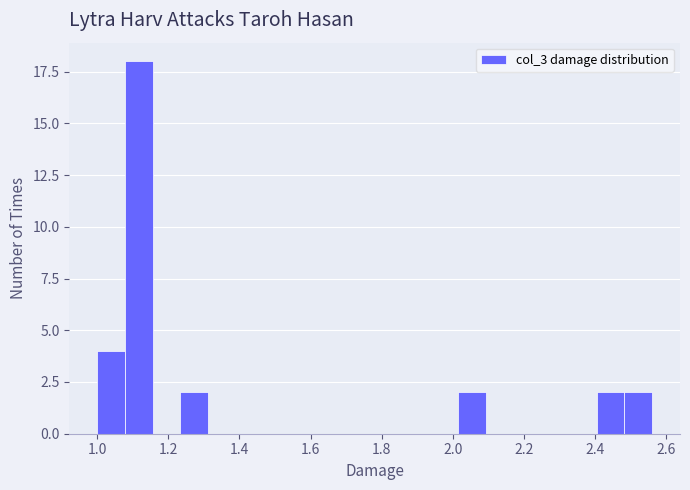

Around what value on the x-axis is the tallest bar? Give the approximate position of its centre, as read against the axis.

1.12